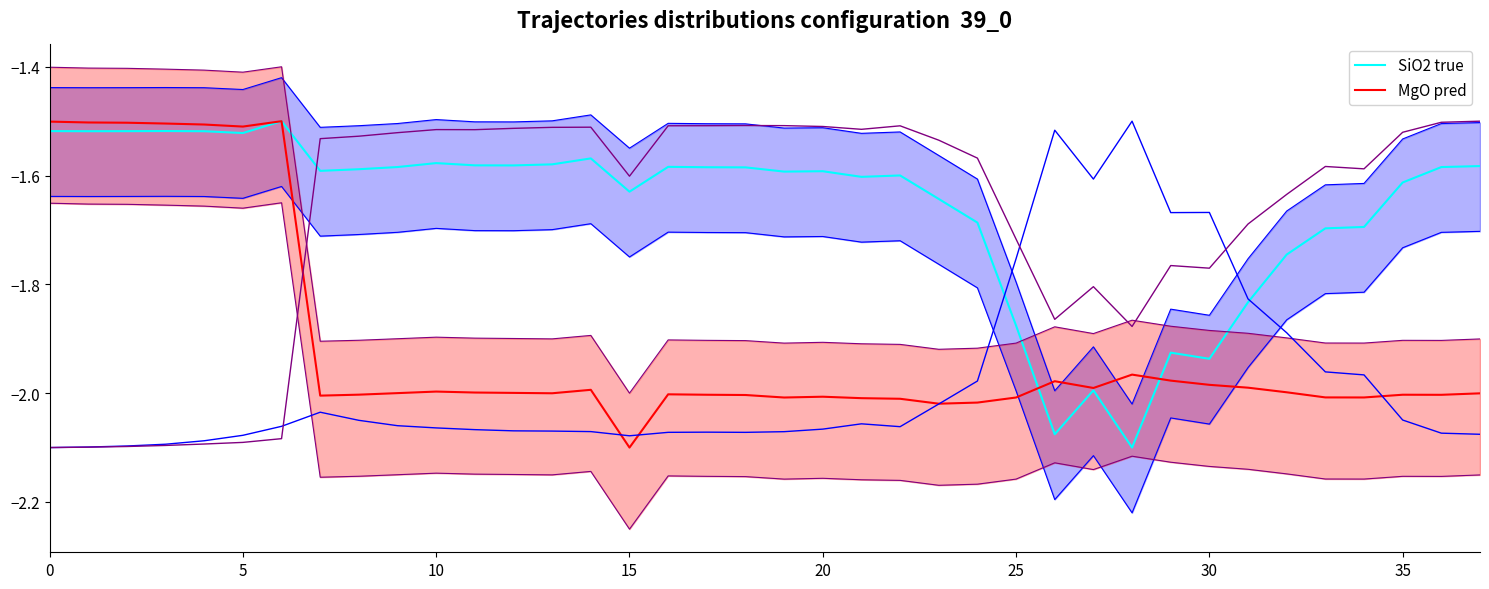

True or false: SiO2 true has more than 1 points higher than both neighbors.

True